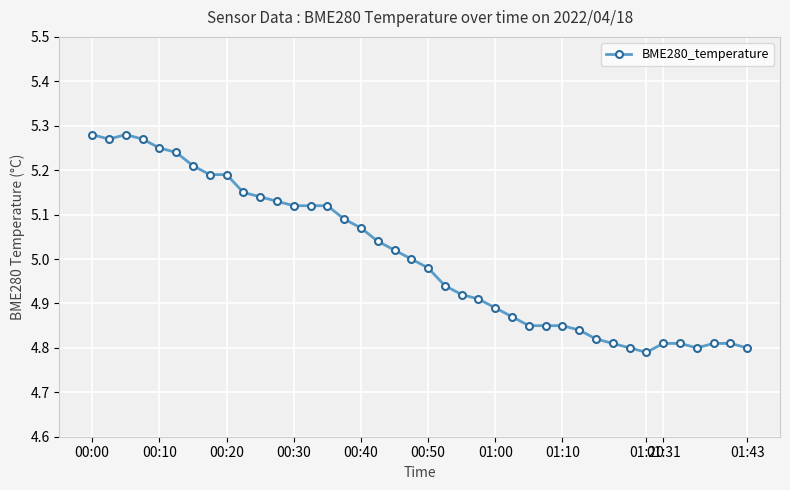

What is the difference between the maximum and second lowest values?

0.5